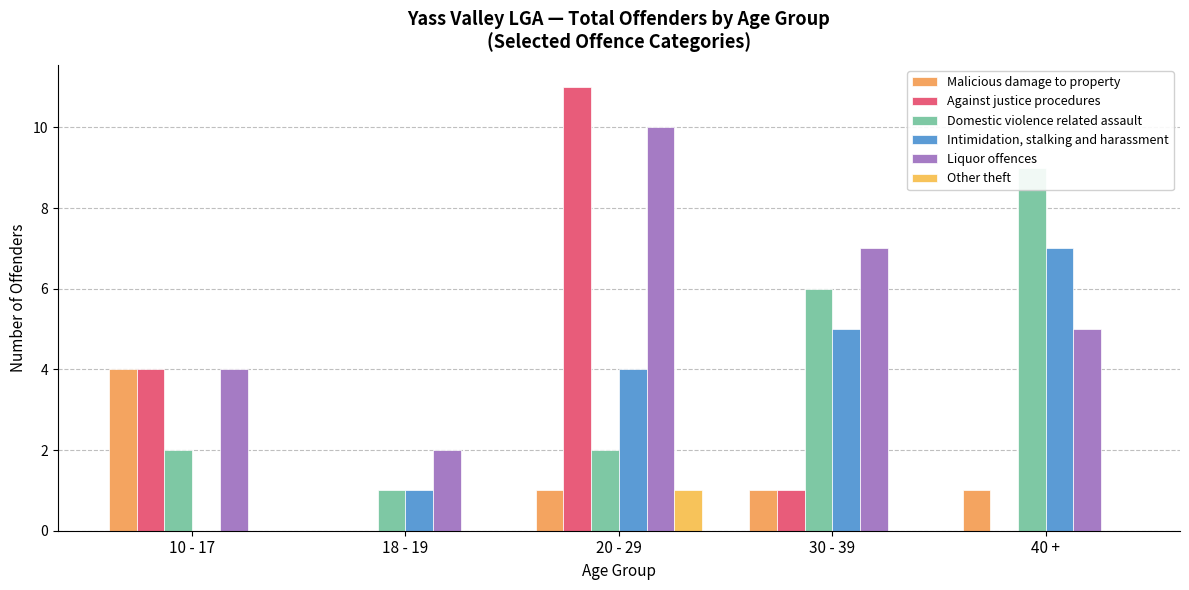

What is the sum of all Domestic violence related assault values?

20